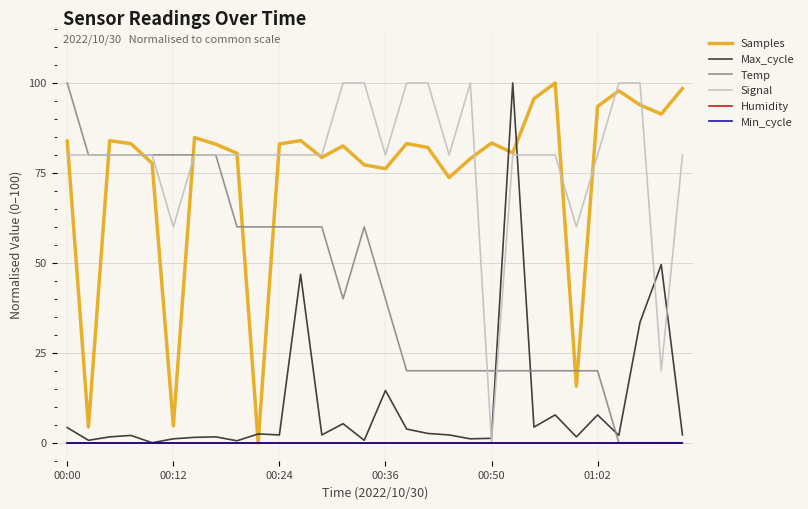

True or false: Min_cycle has more than 2 points higher than both neighbors.

False